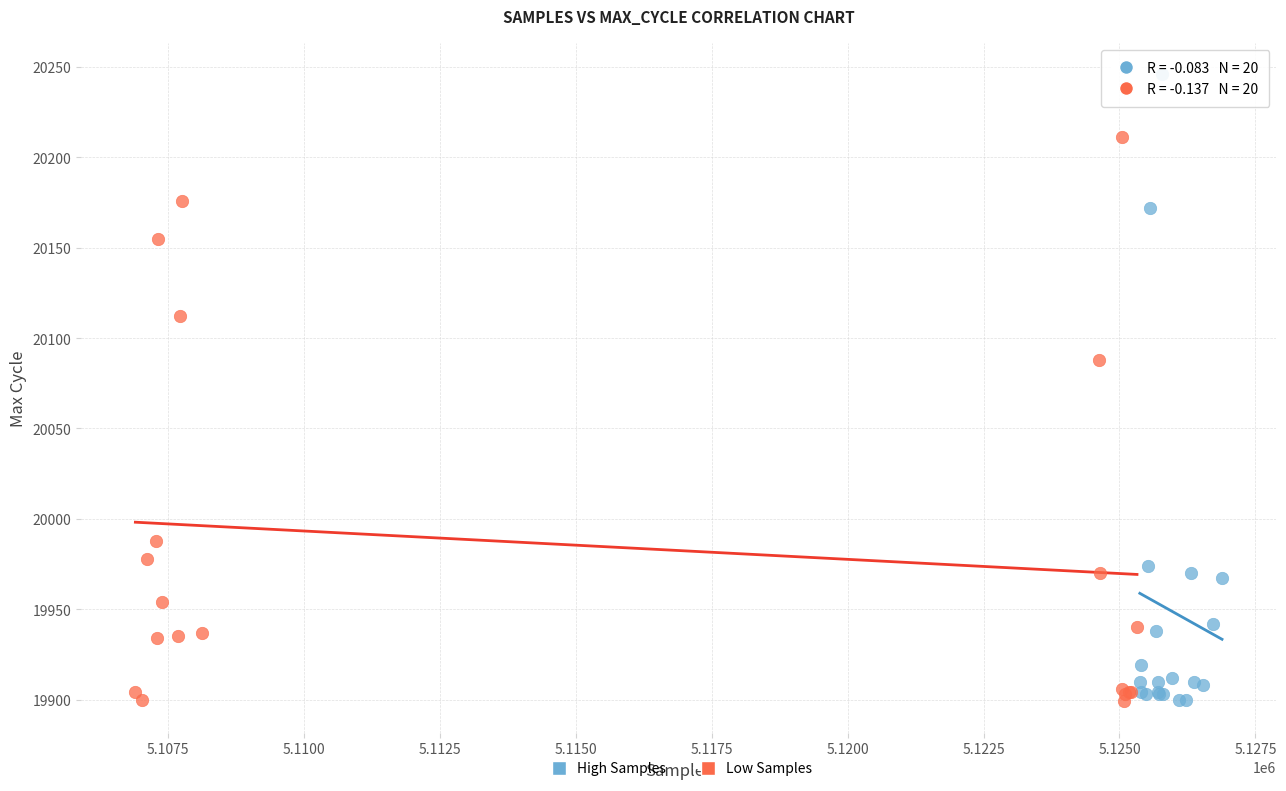

Which series has the largest Y range (max minus min)?

High Samples